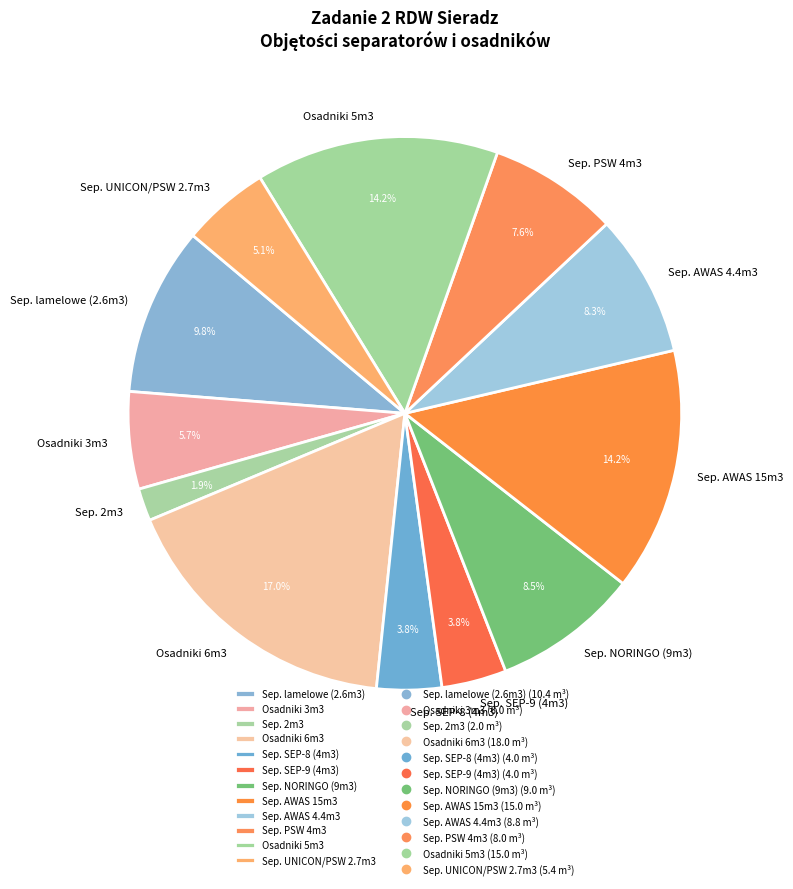

Which slice is the largest?

Osadniki 6m3